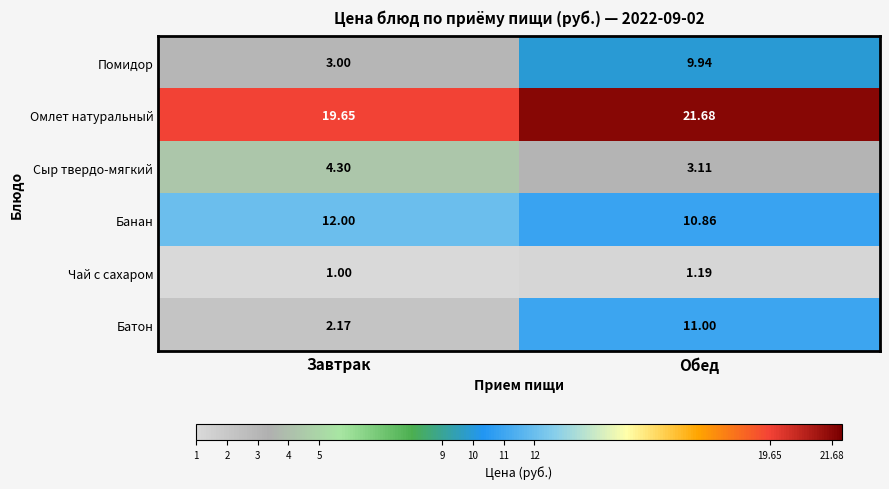

At which label does Омлет натуральный first exceed 21?

Обед